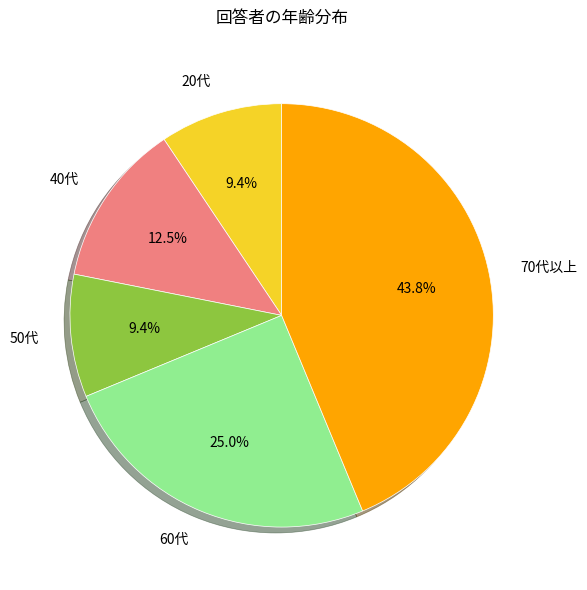

To the nearest percent, what percentage of the pie is 20代?

9%